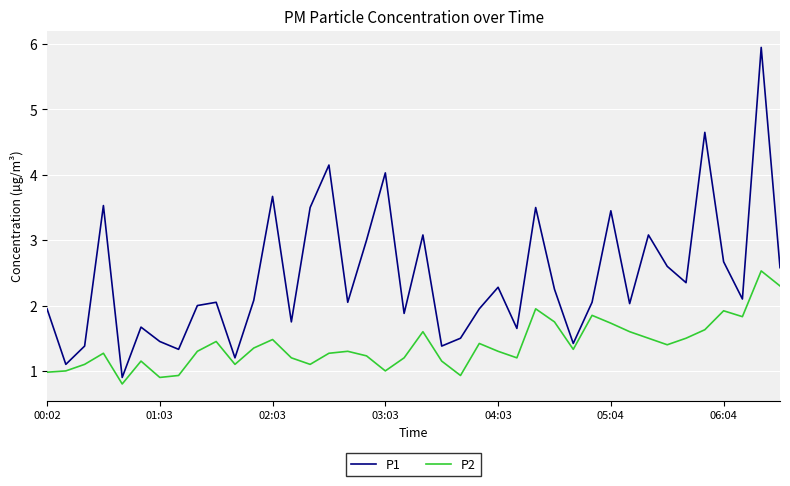

What is the average value of the P2 series?

1.4